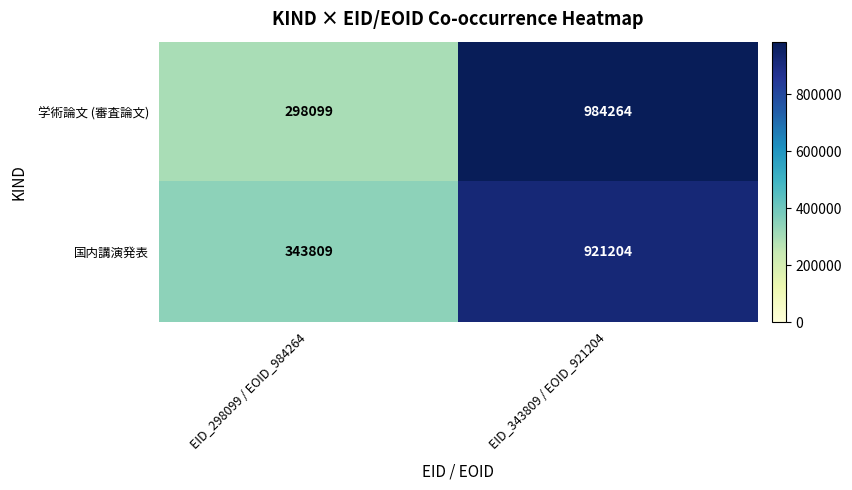

At which category does the chart reach its peak across all series?

EID_343809 / EOID_921204